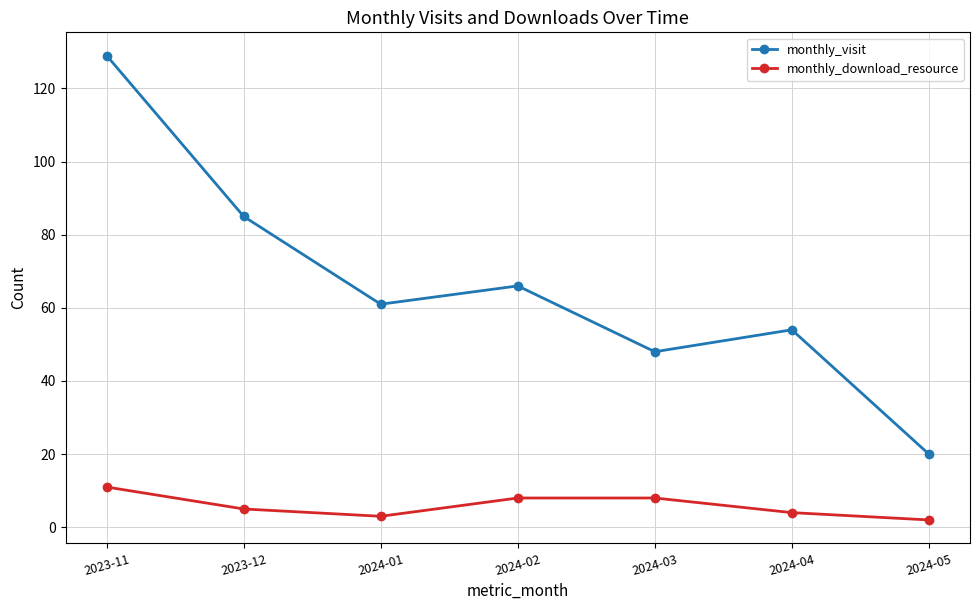

List the series in order of their overall mean, highest first.

monthly_visit, monthly_download_resource